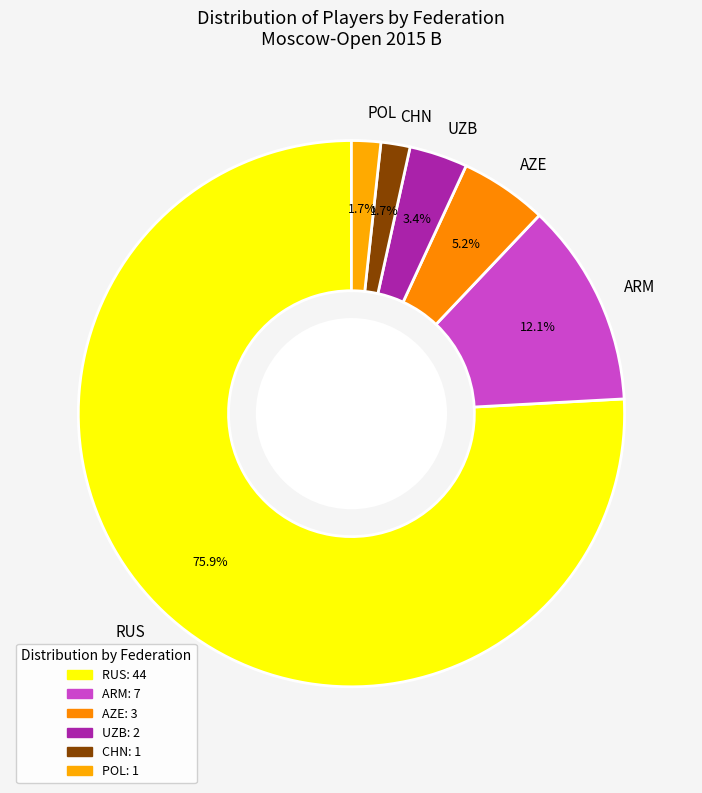

What portion of the pie excludes ARM?

87.9%